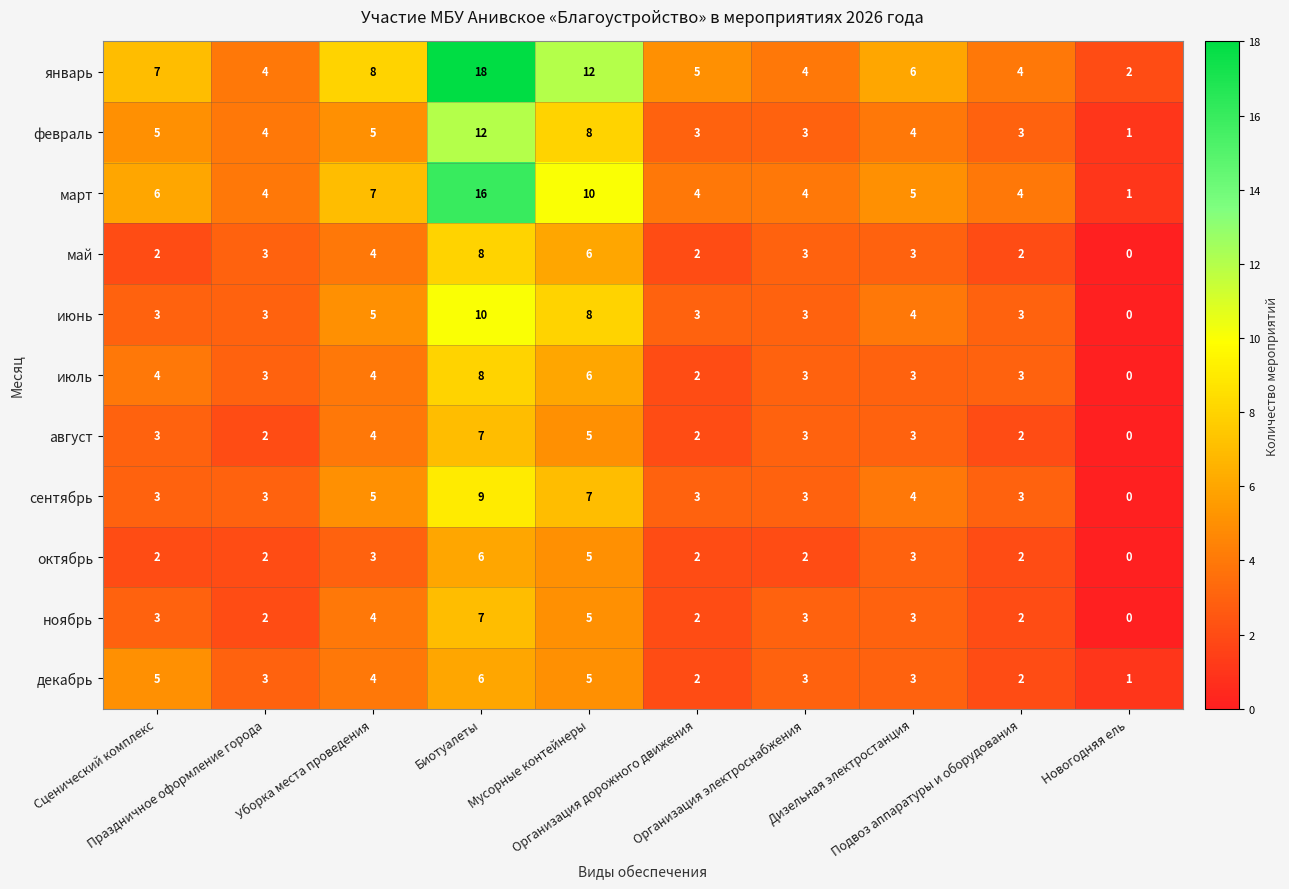

Which series has the largest total across all categories?

январь